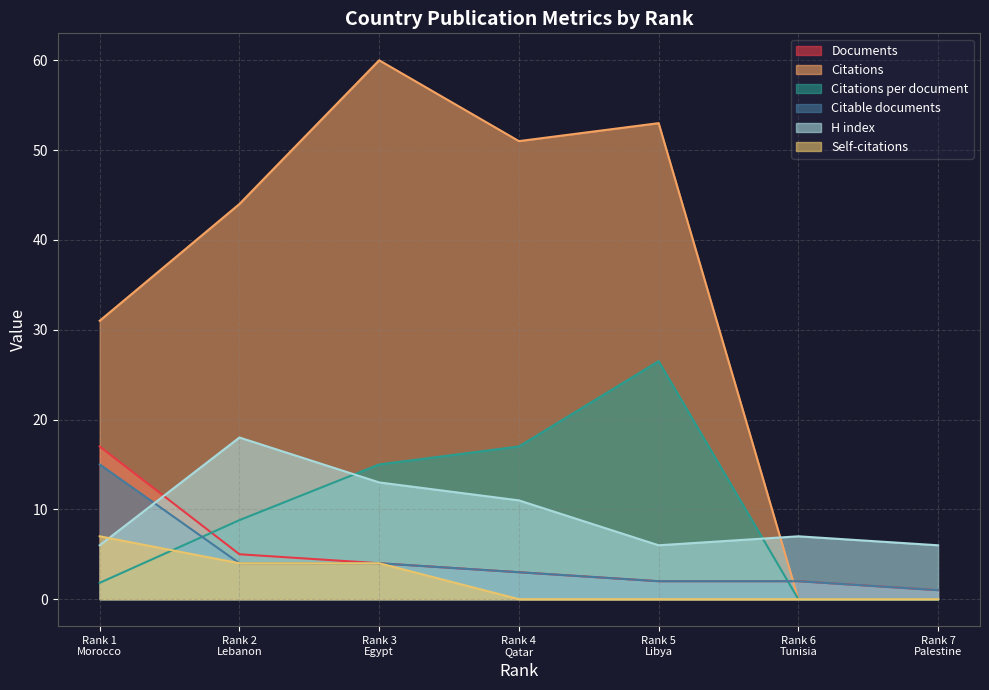

What is the value of the H index point at the 3rd from the left?

13.0